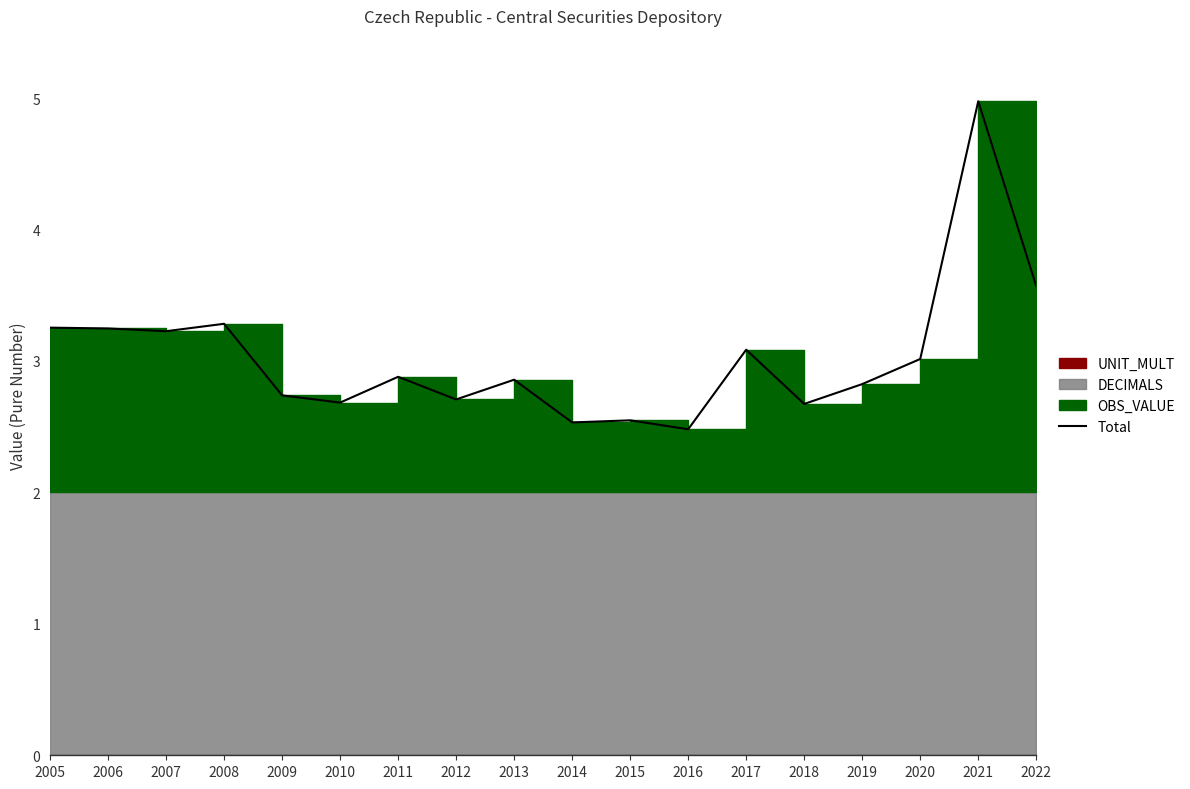

How many points are higher than both their immediate neighbors (excluding endpoints)?

6